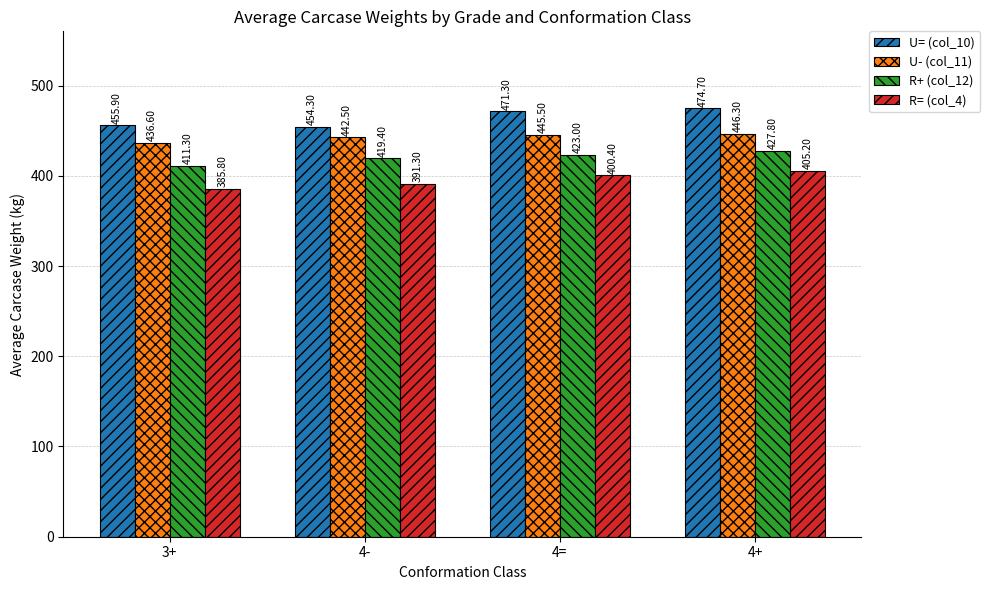

What is the label of the 4th bar from the left?

4+